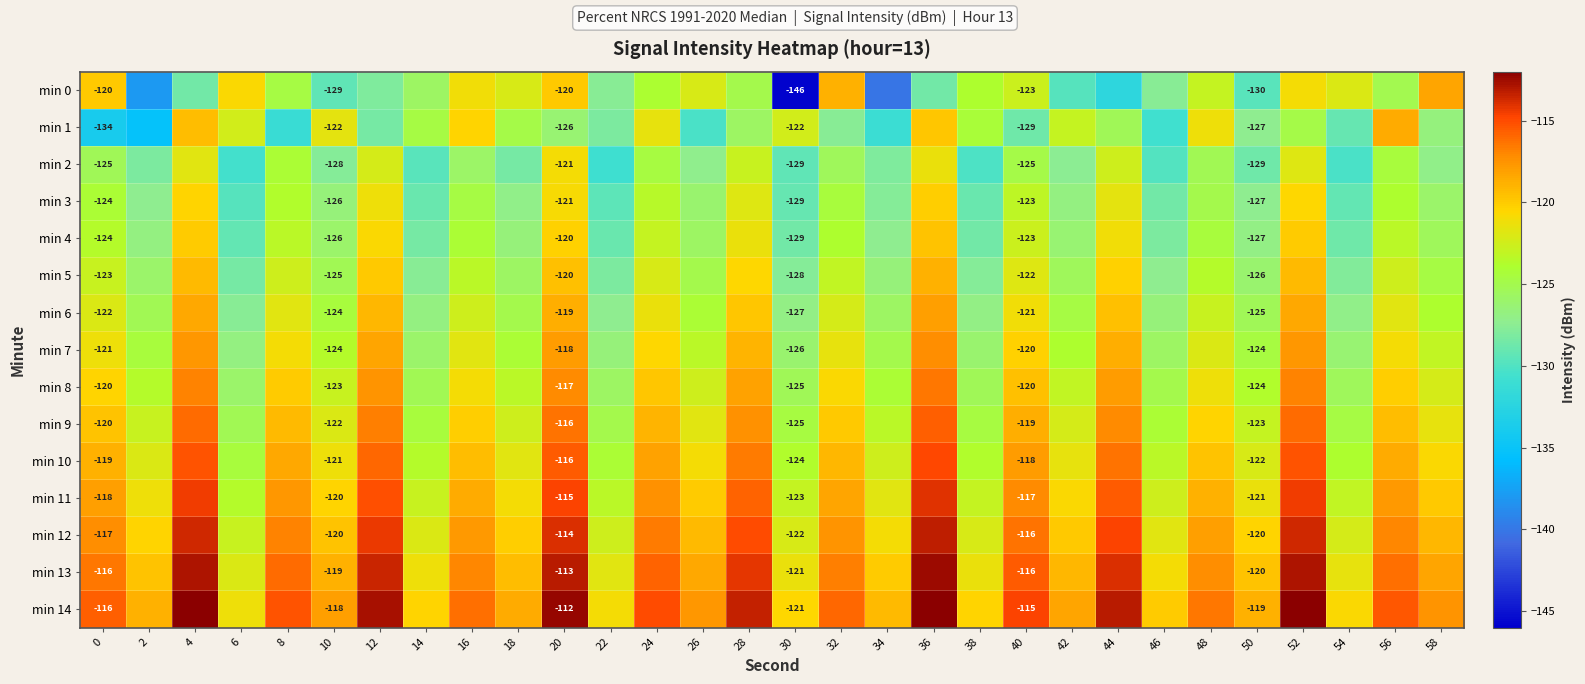

Rank the categories by min 12 value from lowest to highest.

6, 22, 54, 30, 38, 14, 46, 34, 50, 2, 18, 42, 10, 26, 58, 48, 16, 32, 0, 56, 8, 24, 40, 28, 44, 12, 20, 52, 4, 36